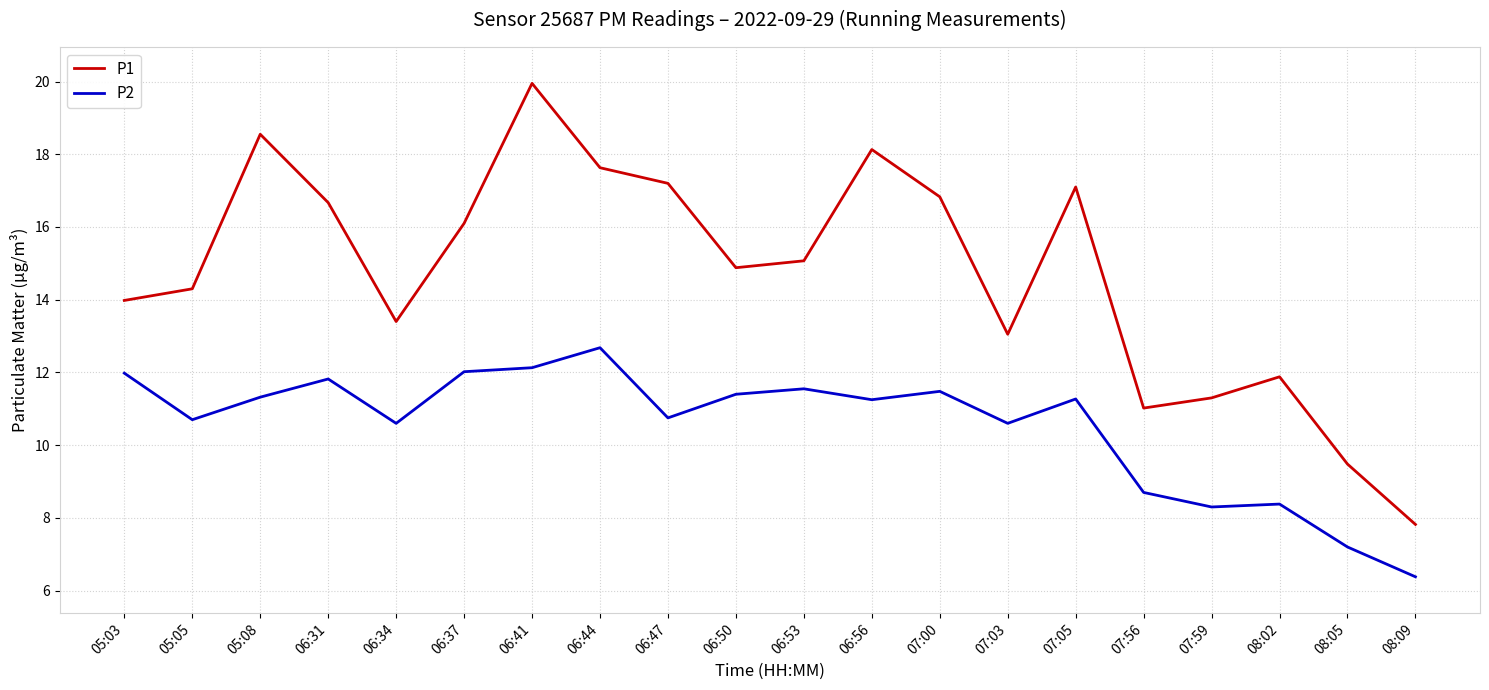

The value of P1 at 06:47 is 23.6. True or false?

False